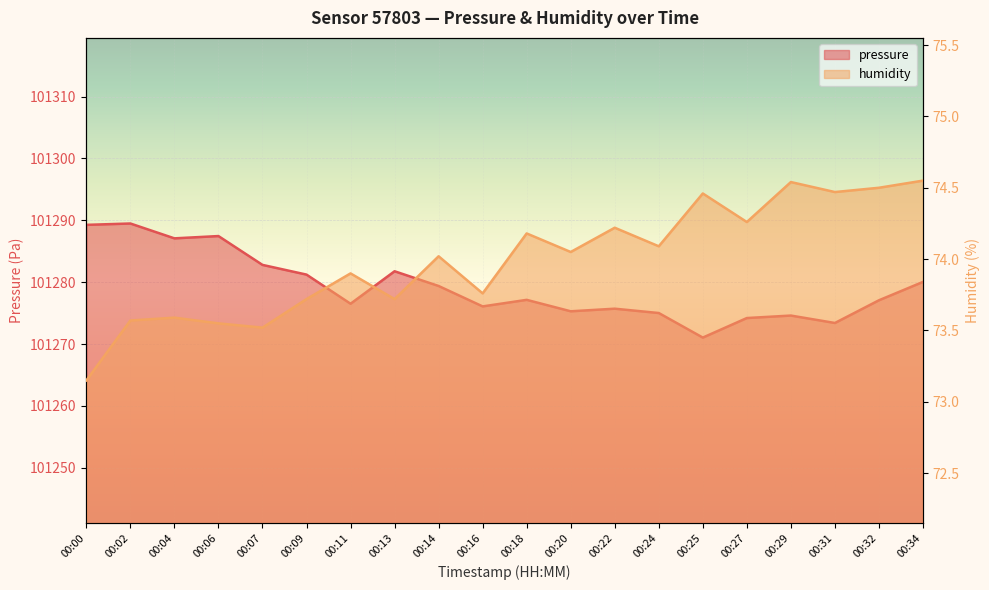

Reading left to right, extract all data points from this chart.

pressure: 00:00=101289.3	00:02=101289.5	00:04=101287.1	00:06=101287.5	00:07=101282.8	00:09=101281.2	00:11=101276.5	00:13=101281.8	00:14=101279.4	00:16=101276.1	00:18=101277.1	00:20=101275.3	00:22=101275.7	00:24=101275.0	00:25=101271.1	00:27=101274.2	00:29=101274.6	00:31=101273.4	00:32=101277.1	00:34=101280.1
humidity: 00:00=73.2	00:02=73.6	00:04=73.6	00:06=73.5	00:07=73.5	00:09=73.7	00:11=73.9	00:13=73.7	00:14=74.0	00:16=73.8	00:18=74.2	00:20=74.0	00:22=74.2	00:24=74.1	00:25=74.5	00:27=74.3	00:29=74.5	00:31=74.5	00:32=74.5	00:34=74.5